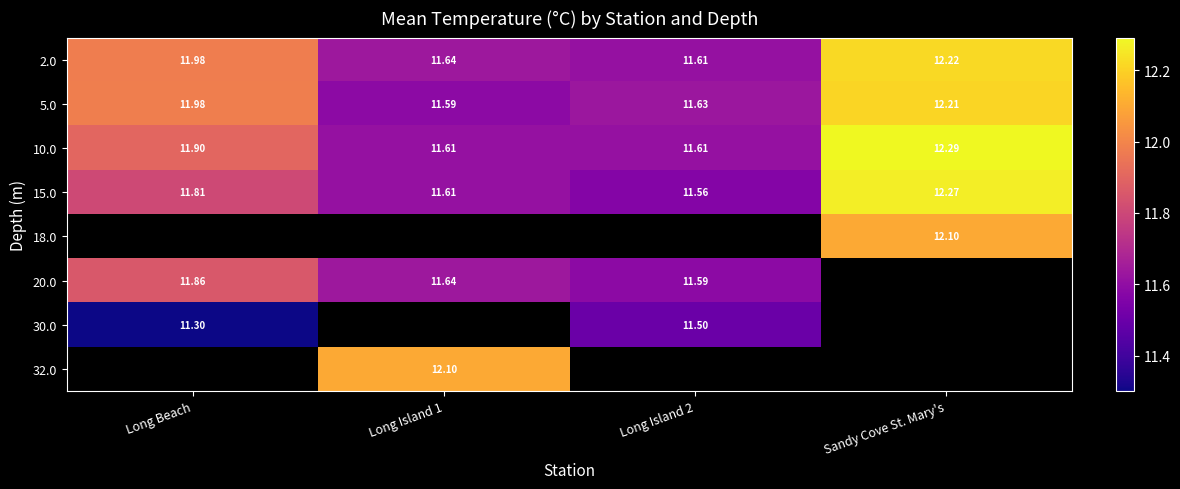

At how many categories does at least one series exceed 12?

2